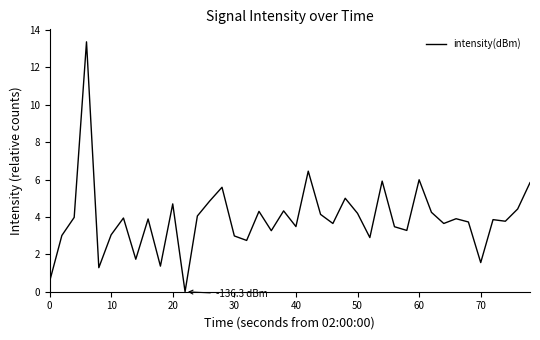

What is the difference between the maximum and minimum values?

13.4